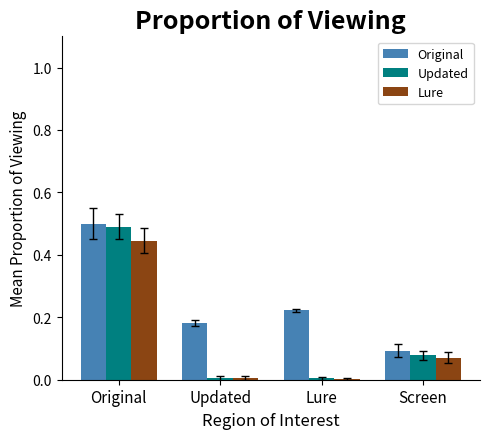

What is the sum of the Lure values at Screen and Original?

0.5